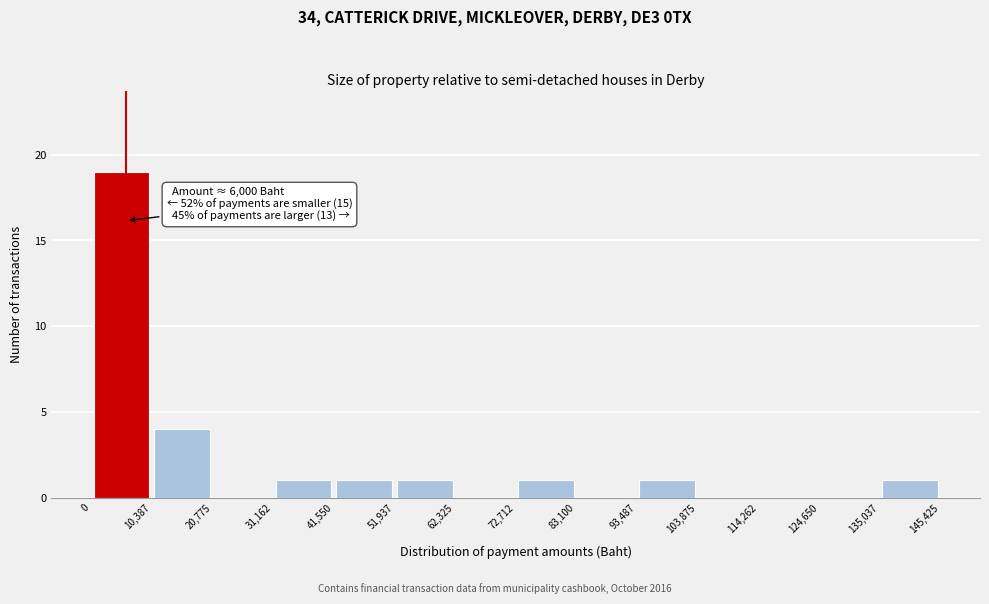

Over which range of the x-axis is the bar tallest?

0 to 10,387